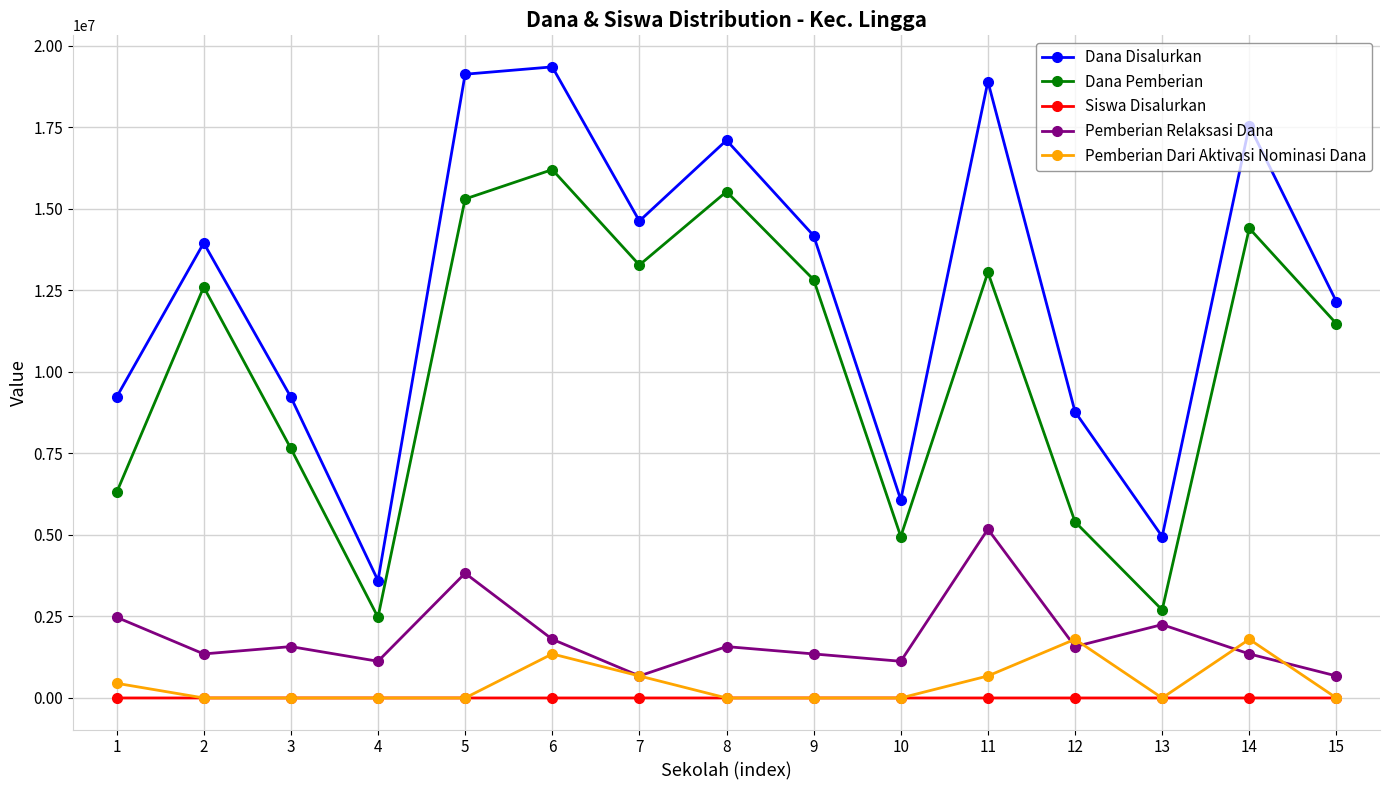

What is the total value across all series at 14?

35100044